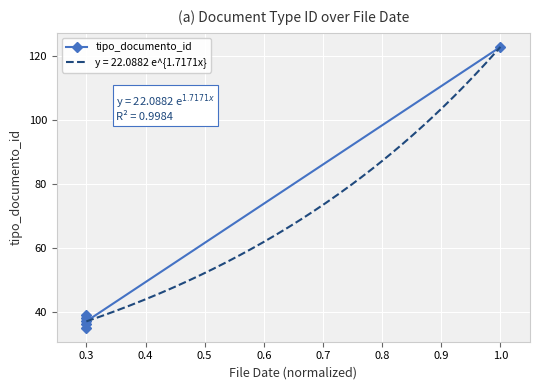

What is the value of the 6th point from the left?

123